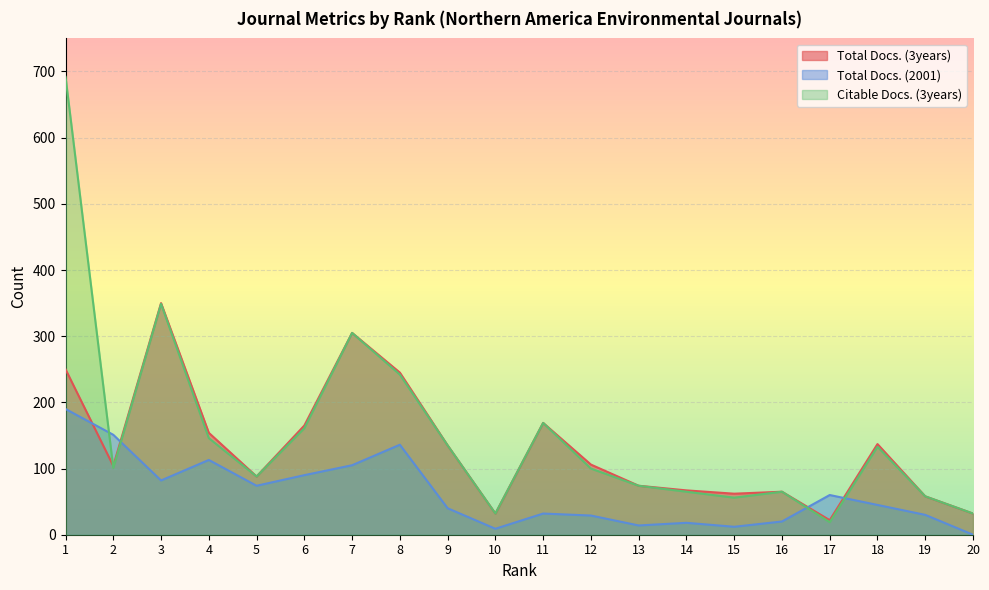

At which category does the chart reach its peak across all series?

1